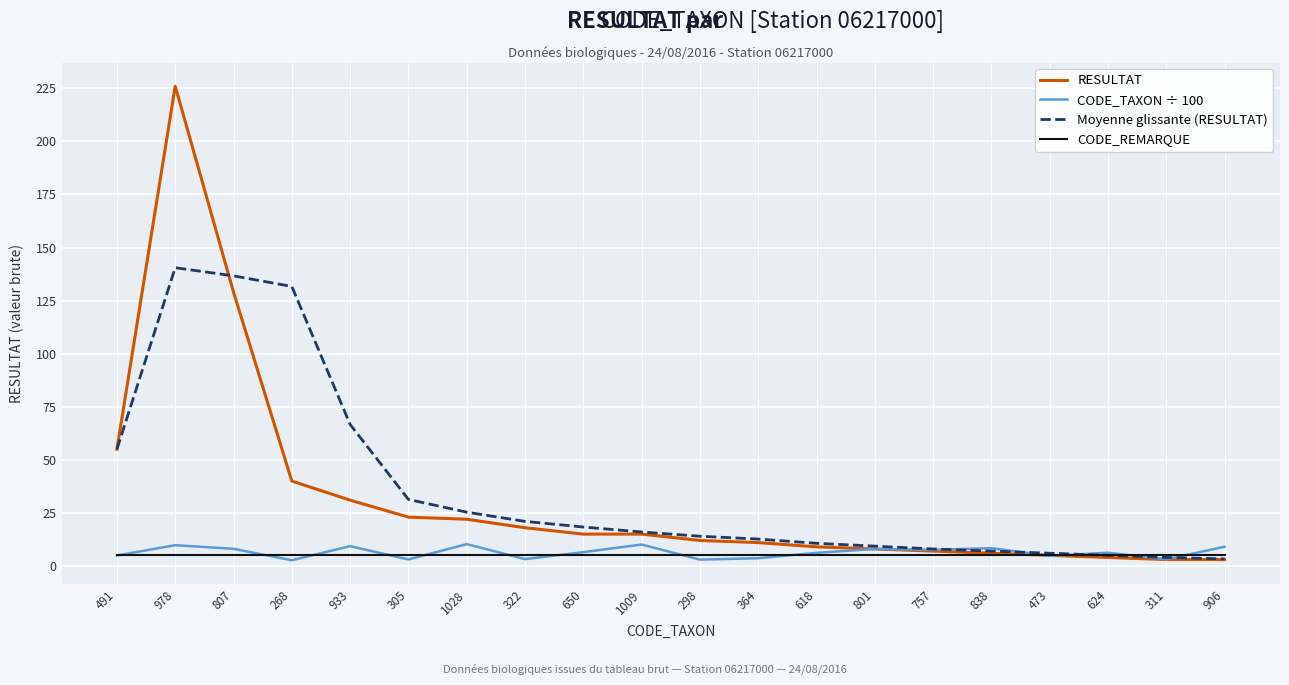

Count the number of categories in the chart.

20